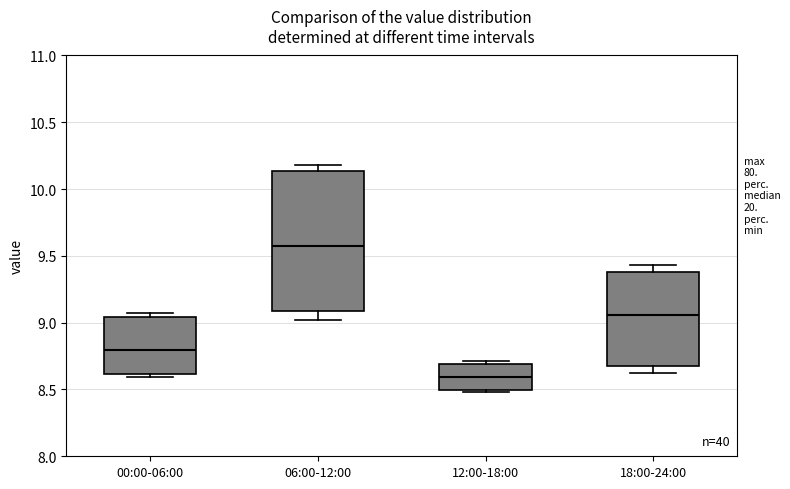

Where is the upper edge of the box for 00:00-06:00 on the y-axis? The values are not printed on the chart, so give them approximately, as read against the axis.

9.05